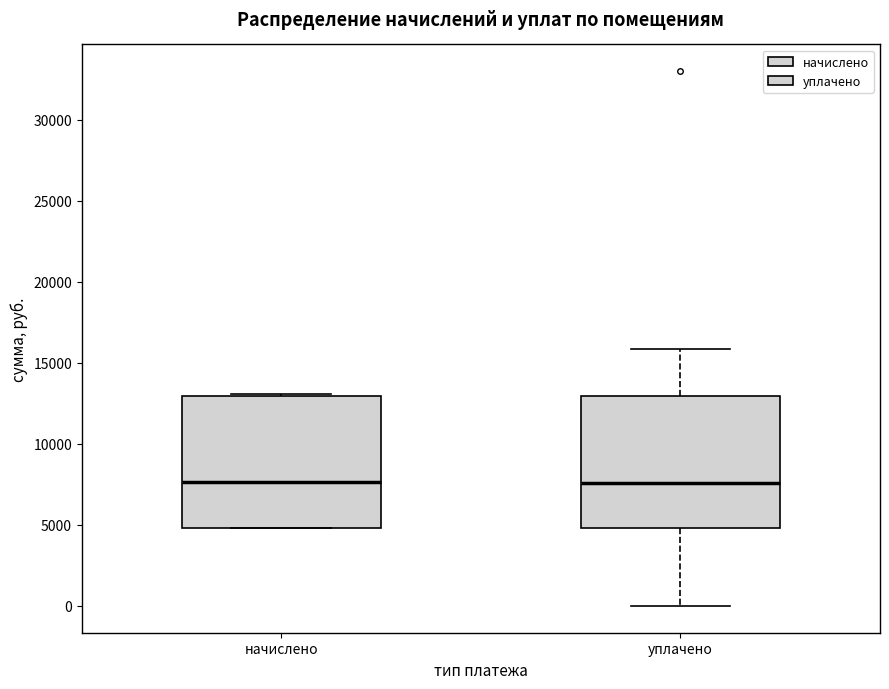

Where does the lower whisker of the box for уплачено end on the y-axis? The values are not printed on the chart, so give them approximately, as read against the axis.

0